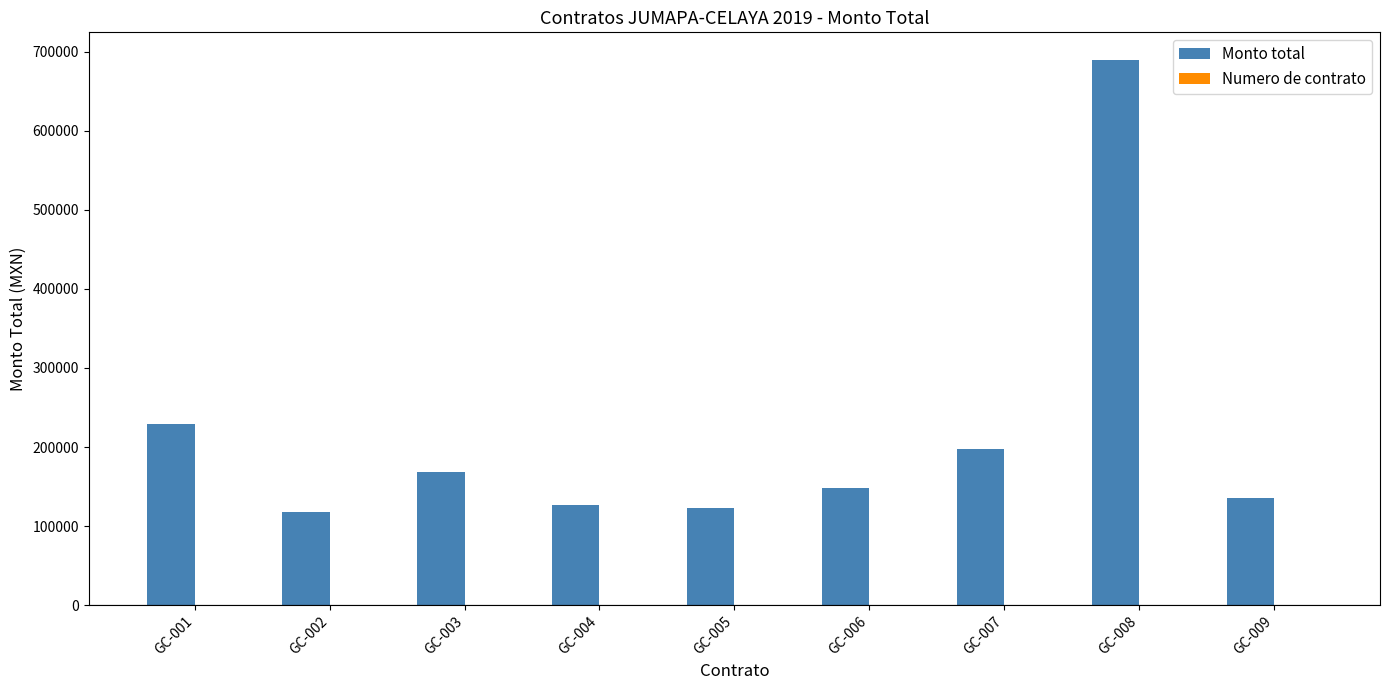

At which category is the sum across all series the highest?

GC-008